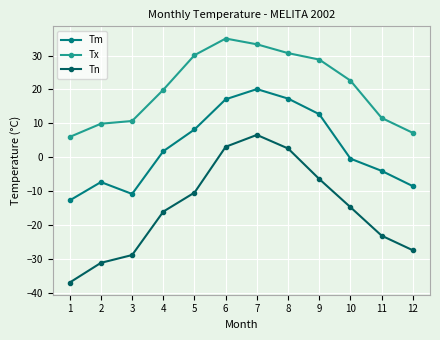

Rank the series by their maximum value, from lowest to highest.

Tn, Tm, Tx